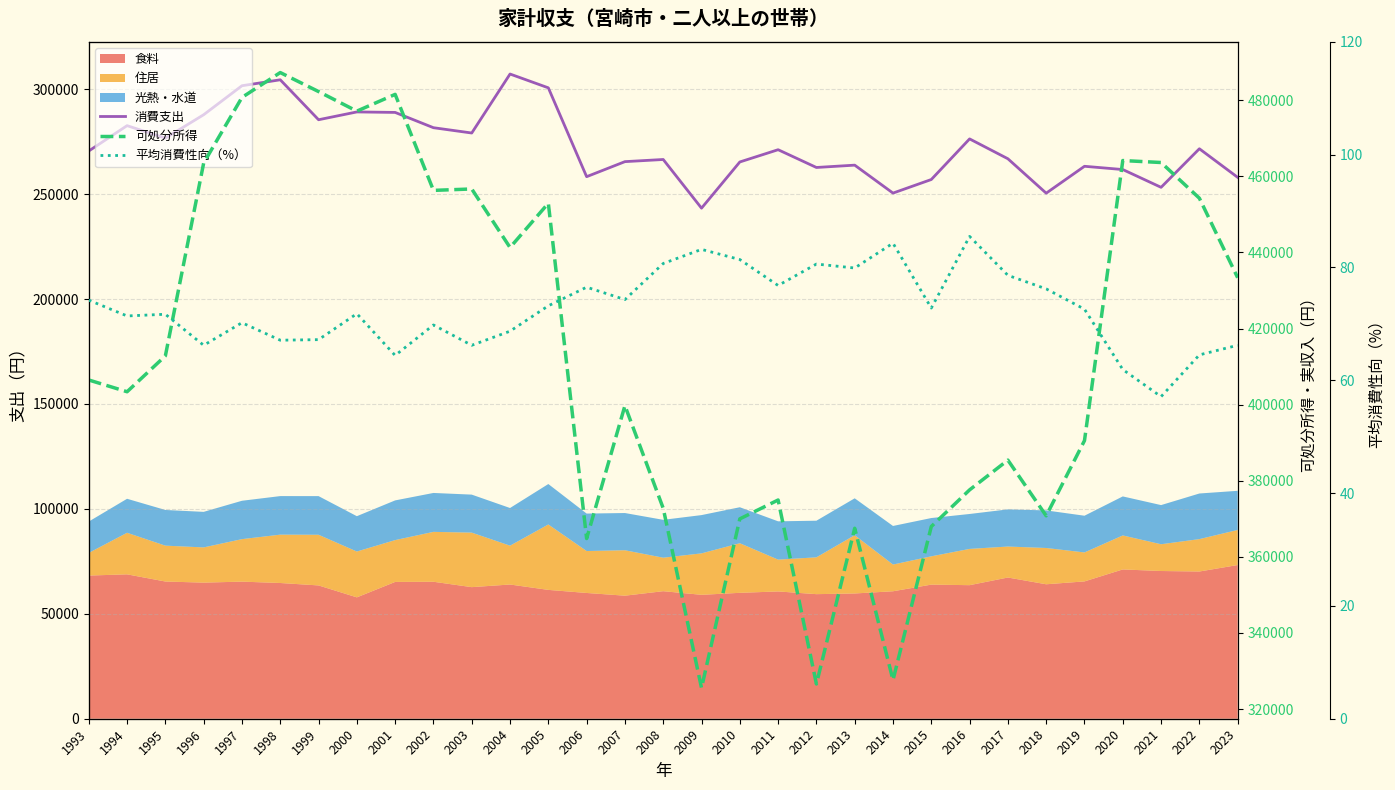

Where does the 消費支出 series first go above 270552?

1994